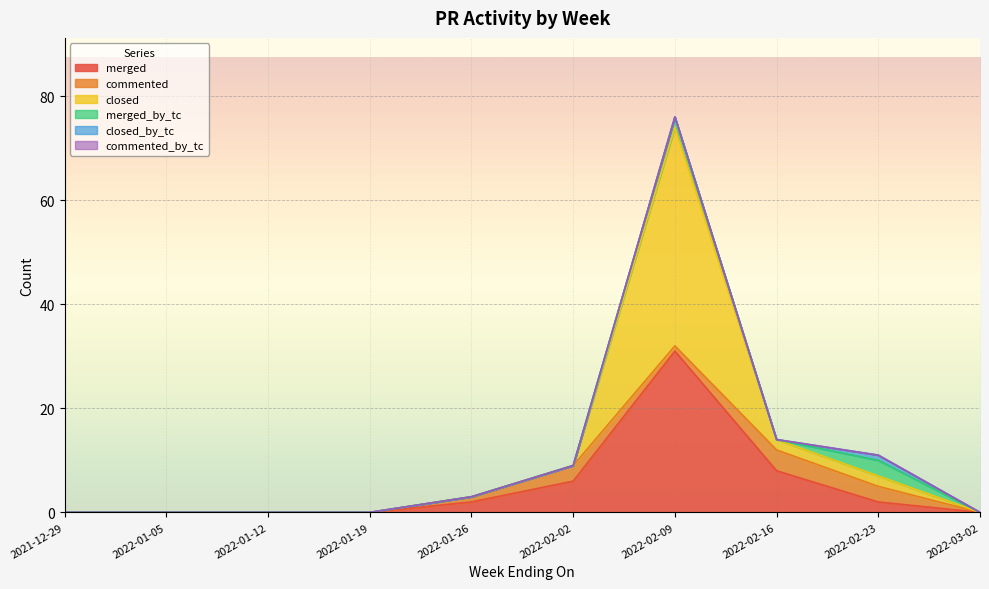

Reading left to right, what are all the values shown in this chart?

merged: 2021-12-29=0	2022-01-05=0	2022-01-12=0	2022-01-19=0	2022-01-26=2	2022-02-02=6	2022-02-09=31	2022-02-16=8	2022-02-23=2	2022-03-02=0
commented: 2021-12-29=0	2022-01-05=0	2022-01-12=0	2022-01-19=0	2022-01-26=1	2022-02-02=3	2022-02-09=1	2022-02-16=4	2022-02-23=3	2022-03-02=0
closed: 2021-12-29=0	2022-01-05=0	2022-01-12=0	2022-01-19=0	2022-01-26=0	2022-02-02=0	2022-02-09=42	2022-02-16=2	2022-02-23=2	2022-03-02=0
merged_by_tc: 2021-12-29=0	2022-01-05=0	2022-01-12=0	2022-01-19=0	2022-01-26=0	2022-02-02=0	2022-02-09=2	2022-02-16=0	2022-02-23=3	2022-03-02=0
closed_by_tc: 2021-12-29=0	2022-01-05=0	2022-01-12=0	2022-01-19=0	2022-01-26=0	2022-02-02=0	2022-02-09=0	2022-02-16=0	2022-02-23=1	2022-03-02=0
commented_by_tc: 2021-12-29=0	2022-01-05=0	2022-01-12=0	2022-01-19=0	2022-01-26=0	2022-02-02=0	2022-02-09=0	2022-02-16=0	2022-02-23=0	2022-03-02=0